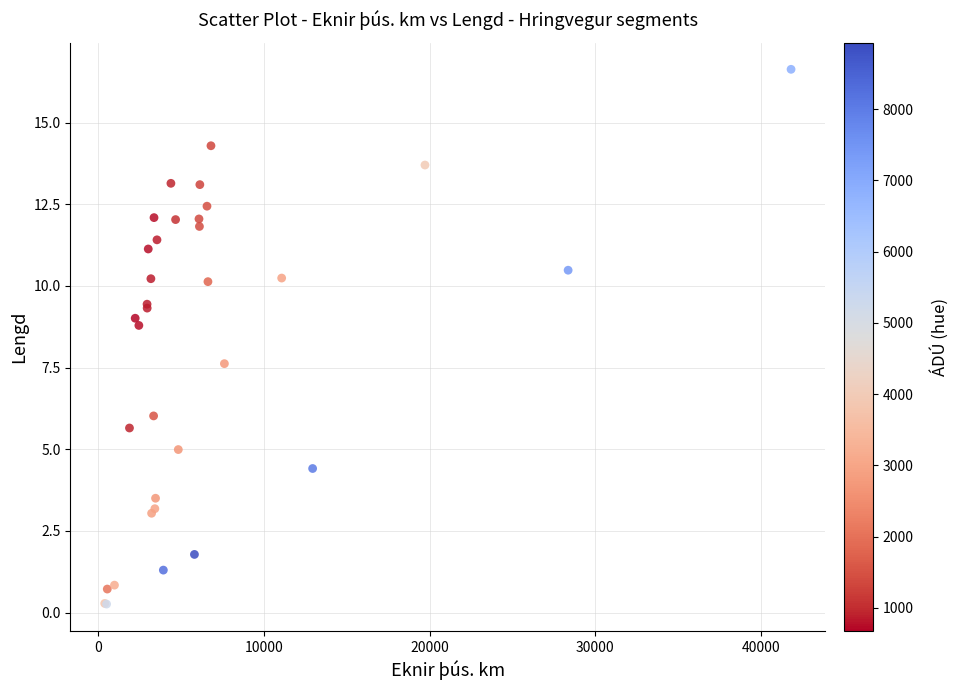

What Y value in the scatter plot is closest to 8?

7.6